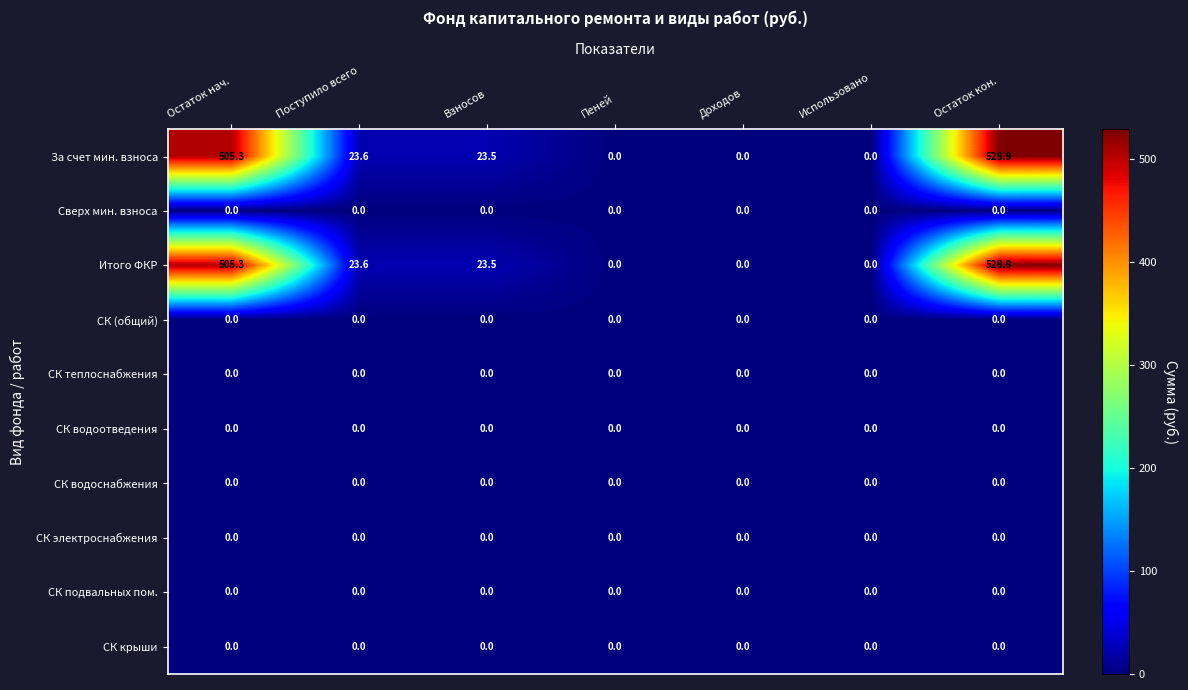

At which category is the sum across all series the highest?

Остаток кон.